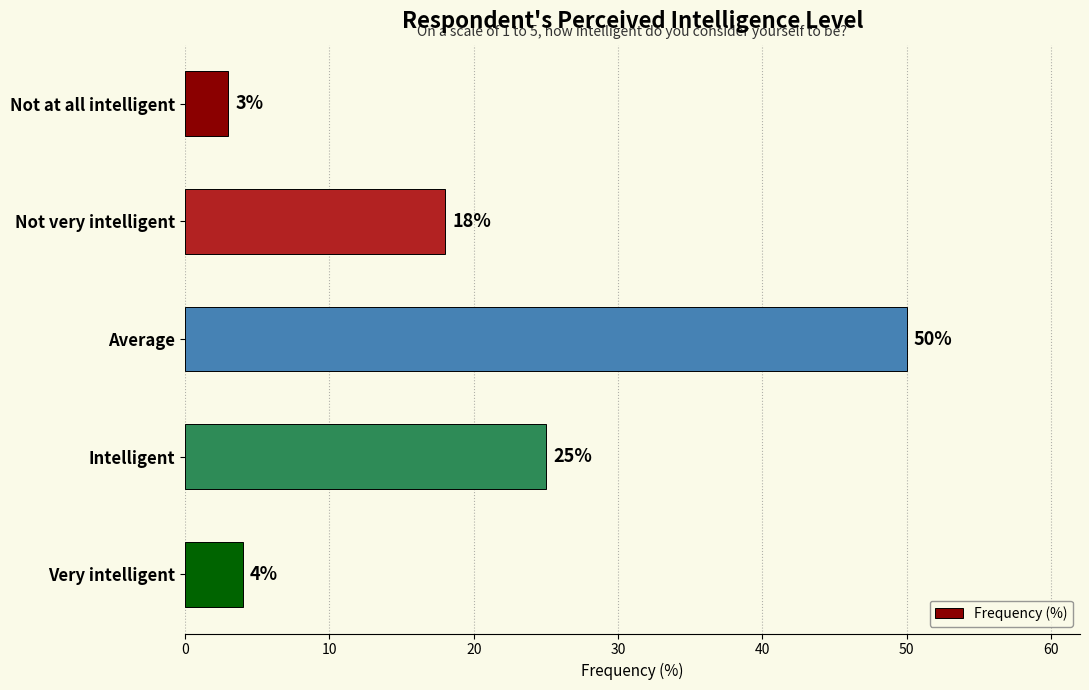

Rank the categories by value from lowest to highest.

Not at all intelligent, Very intelligent, Not very intelligent, Intelligent, Average